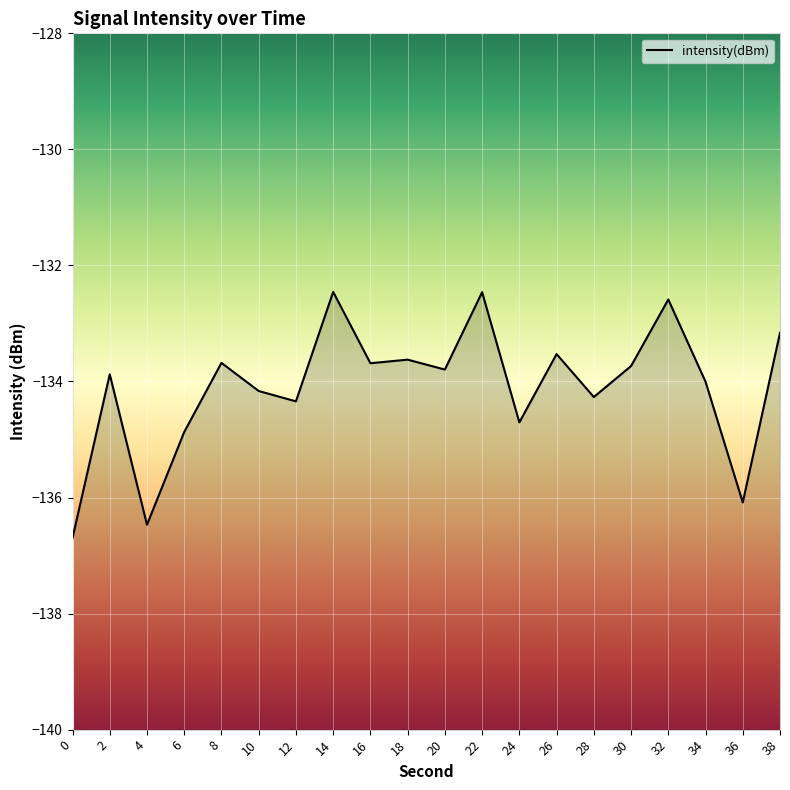

Is it true that the value at 38 is -235.0?

False